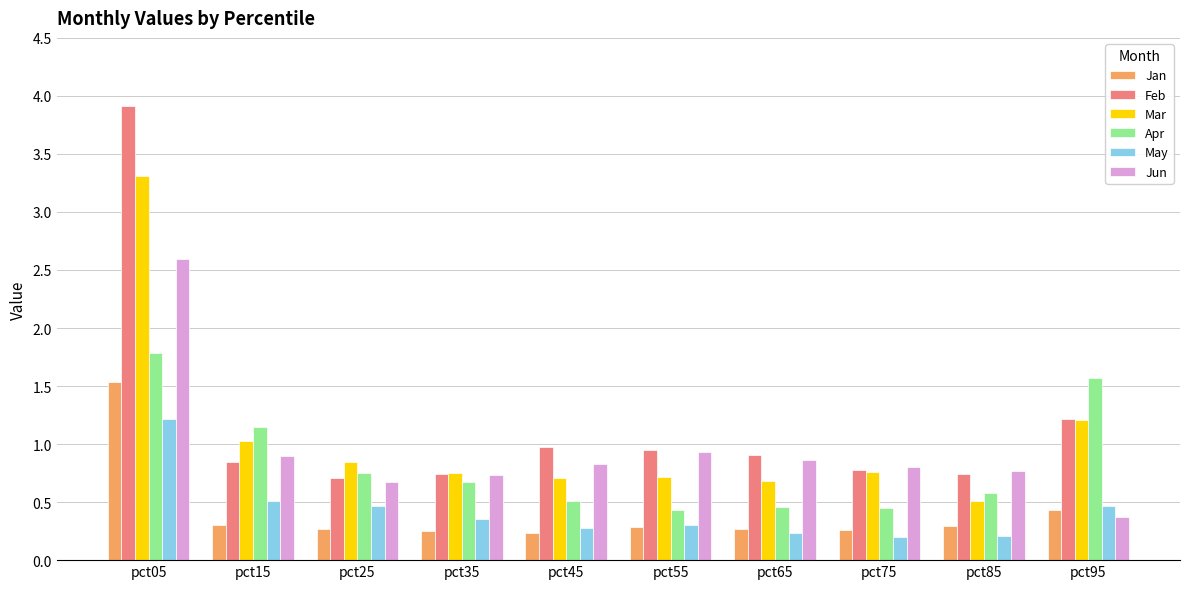

The Jun series shows 2.6 at pct05. True or false?

True